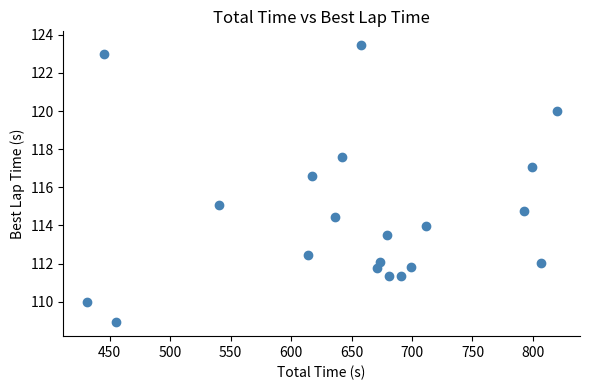

What Y value in the scatter plot is closest to 116?

116.6